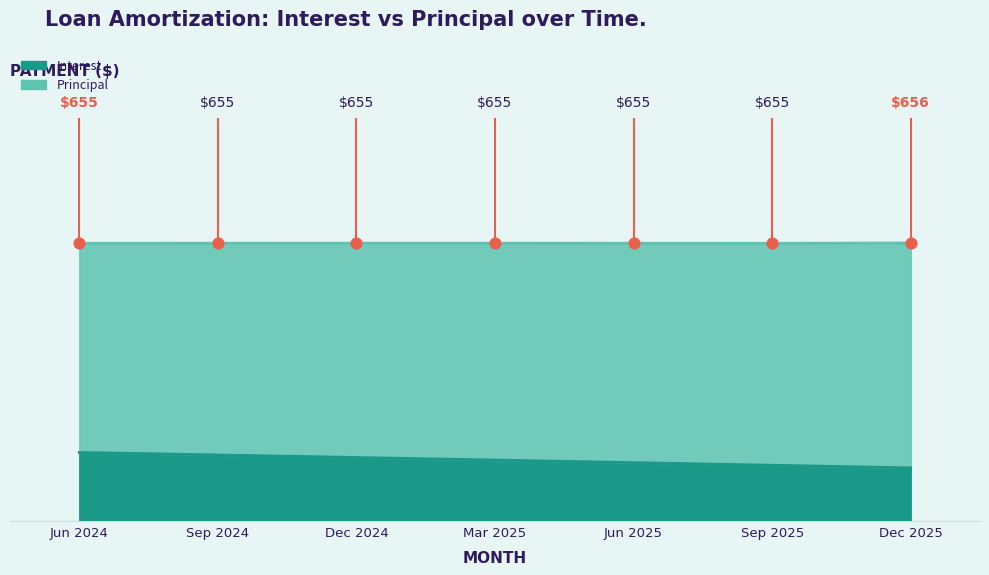

Approximately how many times larger is the value at Sep 2025 compared to Dec 2024?

0.9